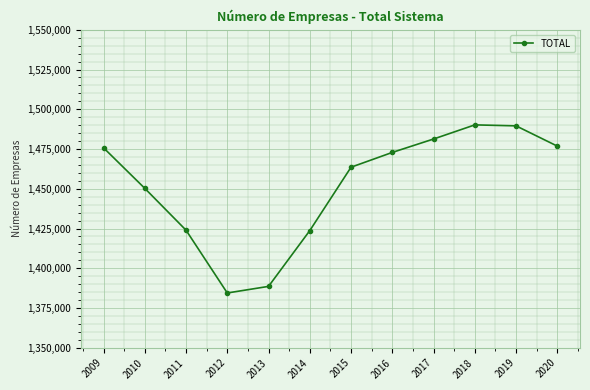

What is the average value?

1451746